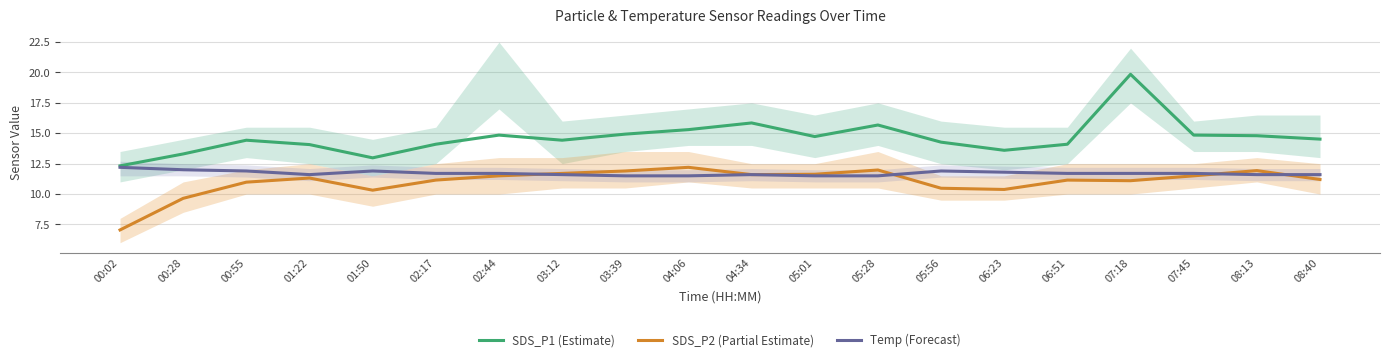

What are all the series names shown in the legend?

SDS_P1 (Estimate), SDS_P2 (Partial Estimate), Temp (Forecast)